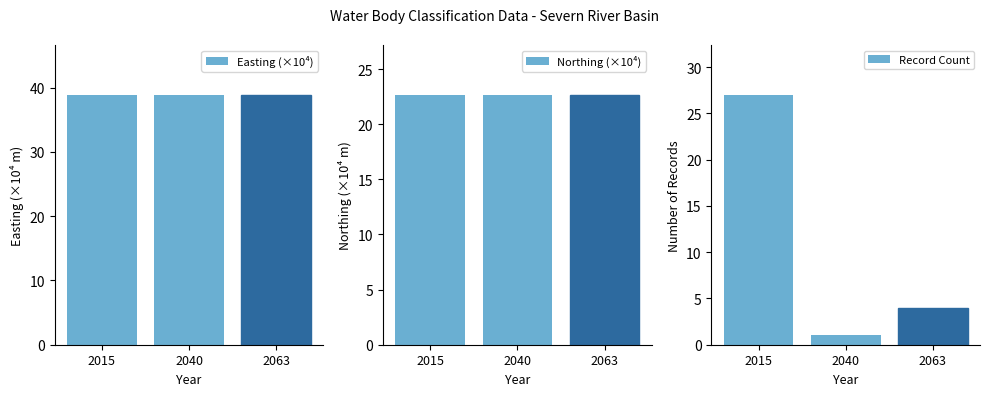

What is the value of the Northing (×10⁴) bar at the 2nd from the left?

22.7